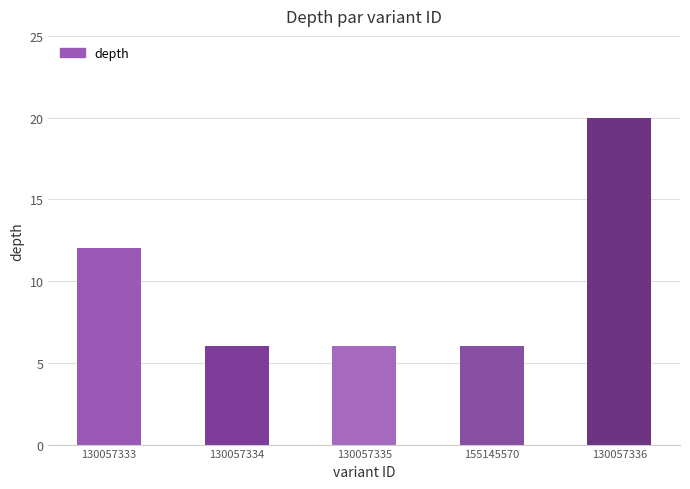

How many data points does each series have?

5